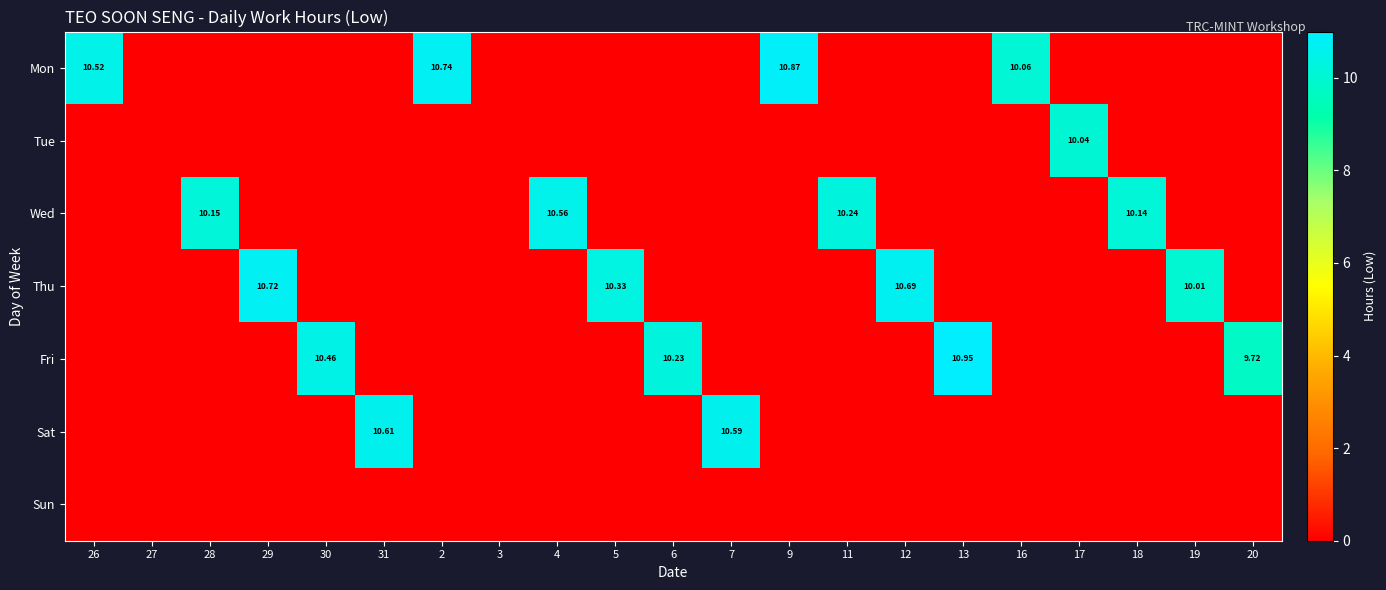

What is the difference between the maximum and minimum values in the Fri series?

10.9